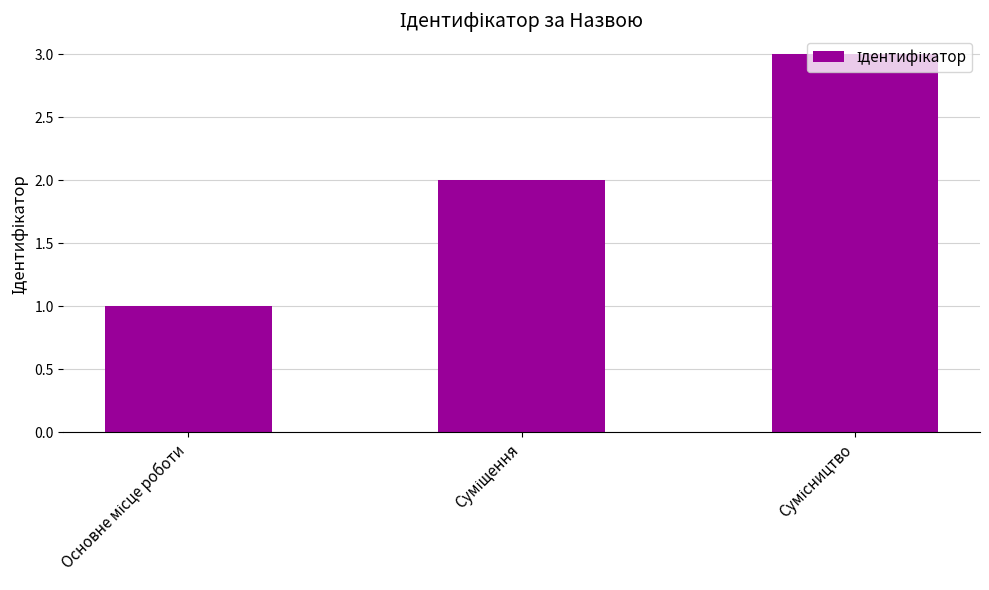

Reading left to right, transcribe all the data shown in this chart.

1	2	3